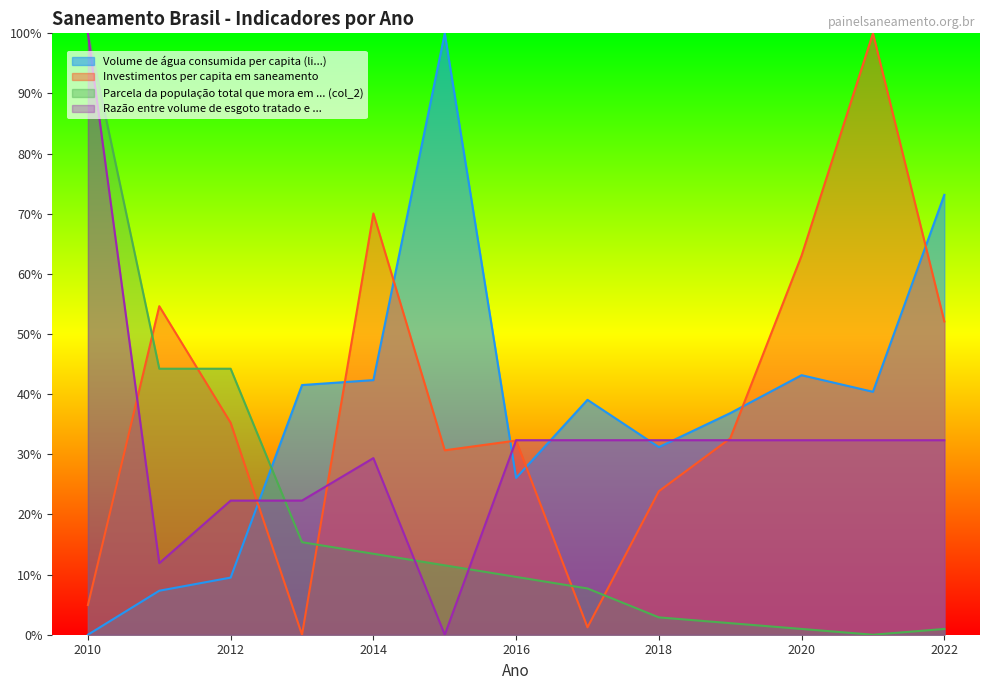

At which category is the sum across all series the highest?

2010